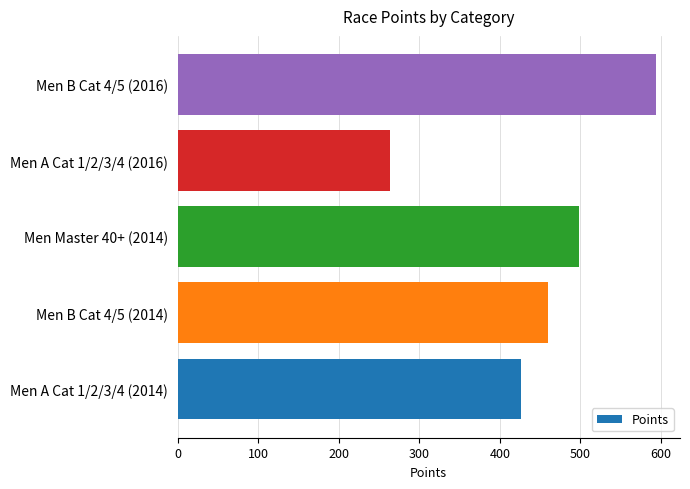

What is the average value?

448.5